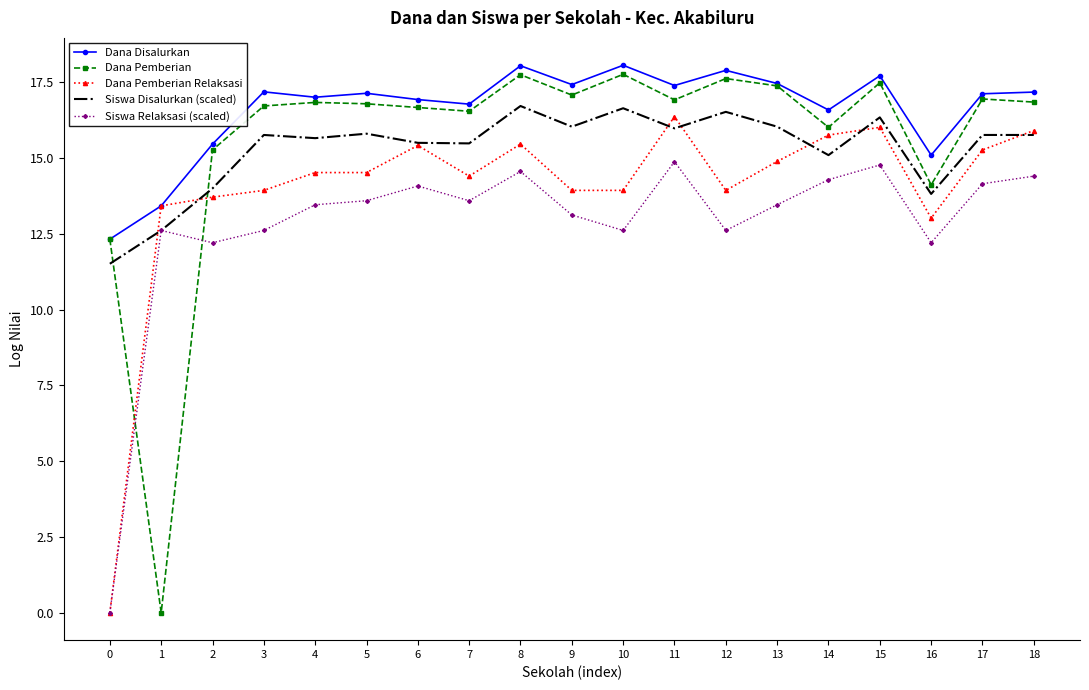

Where does the Dana Pemberian series first go above 16?

3